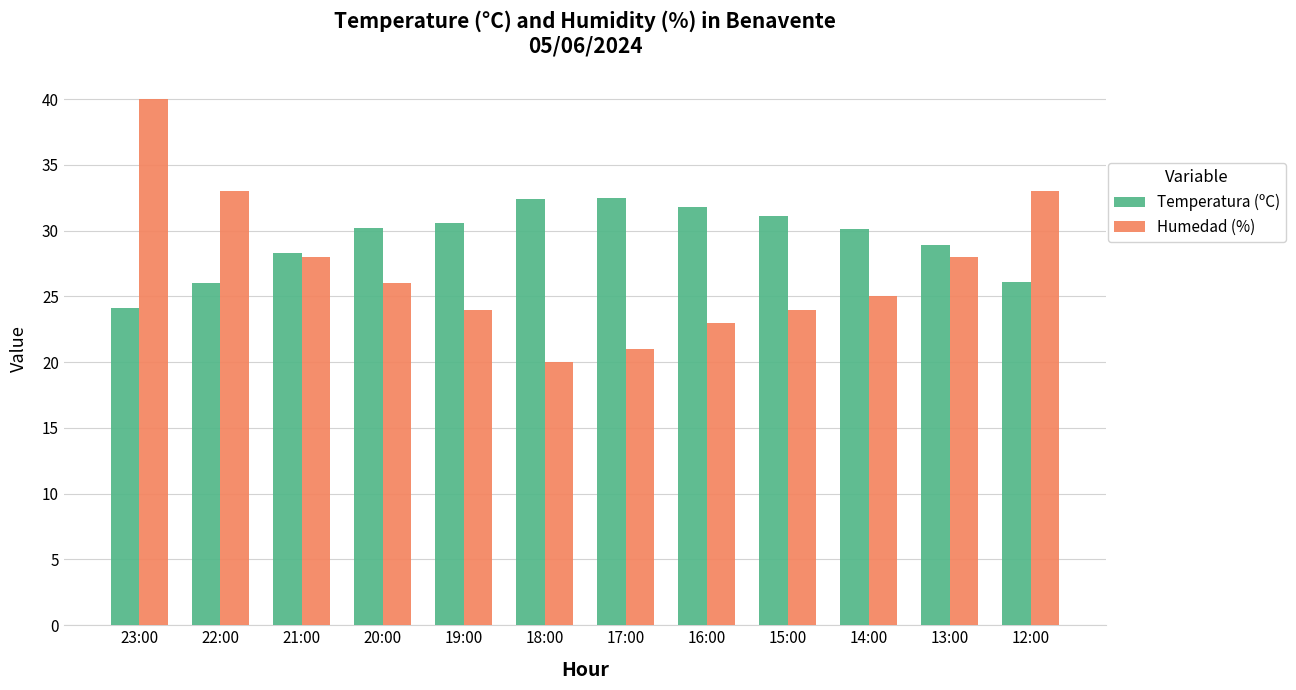

At which label does Temperatura (ºC) first exceed 30?

20:00